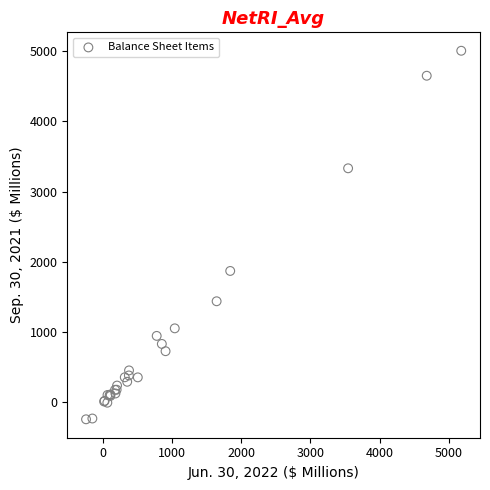

What Y value in the scatter plot is closest to 2382?

1871.3